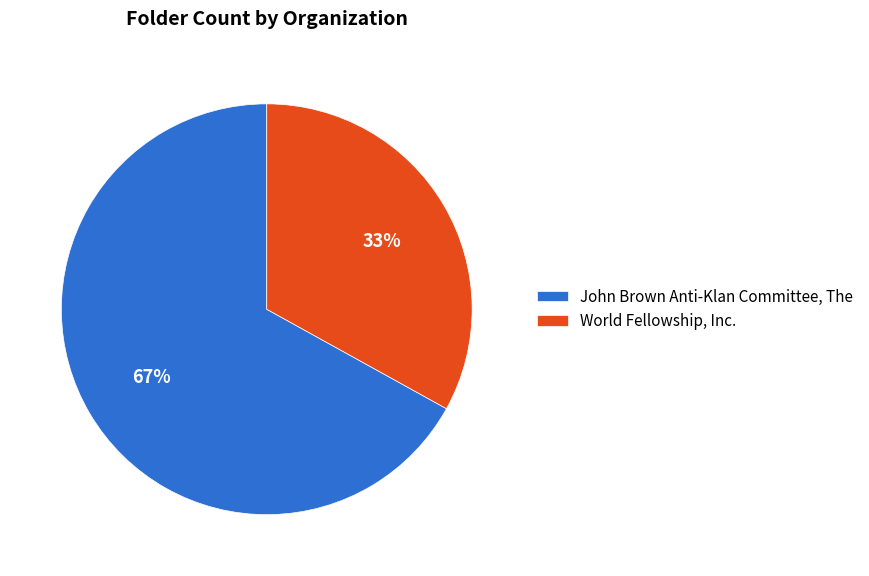

Count the number of slices in the pie.

2